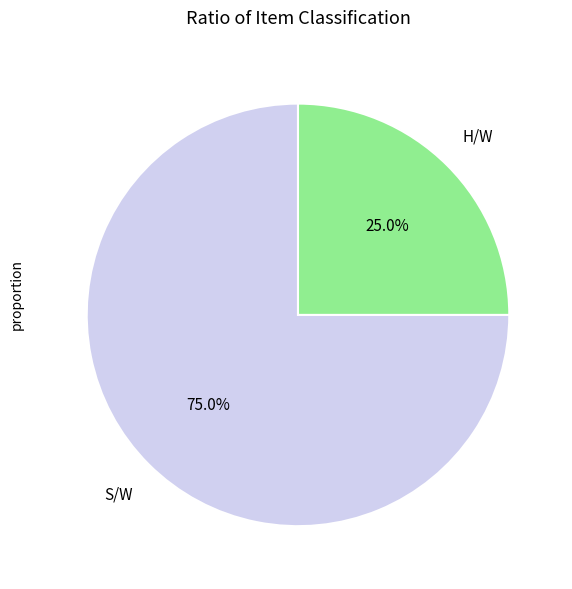

Is it true that S/W is 87% of the pie?

False